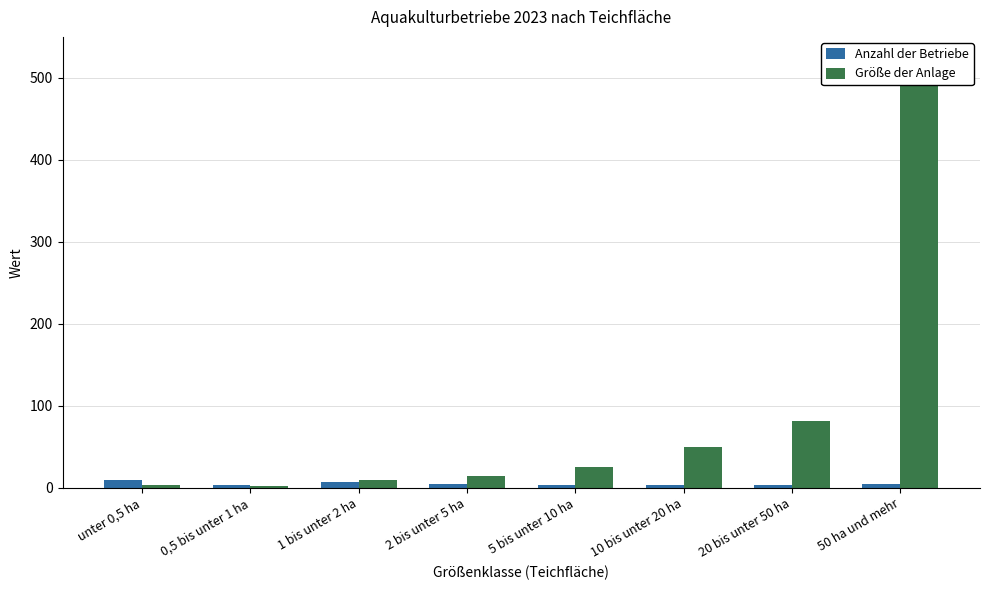

Between 20 bis unter 50 ha and unter 0,5 ha, which is larger?

unter 0,5 ha